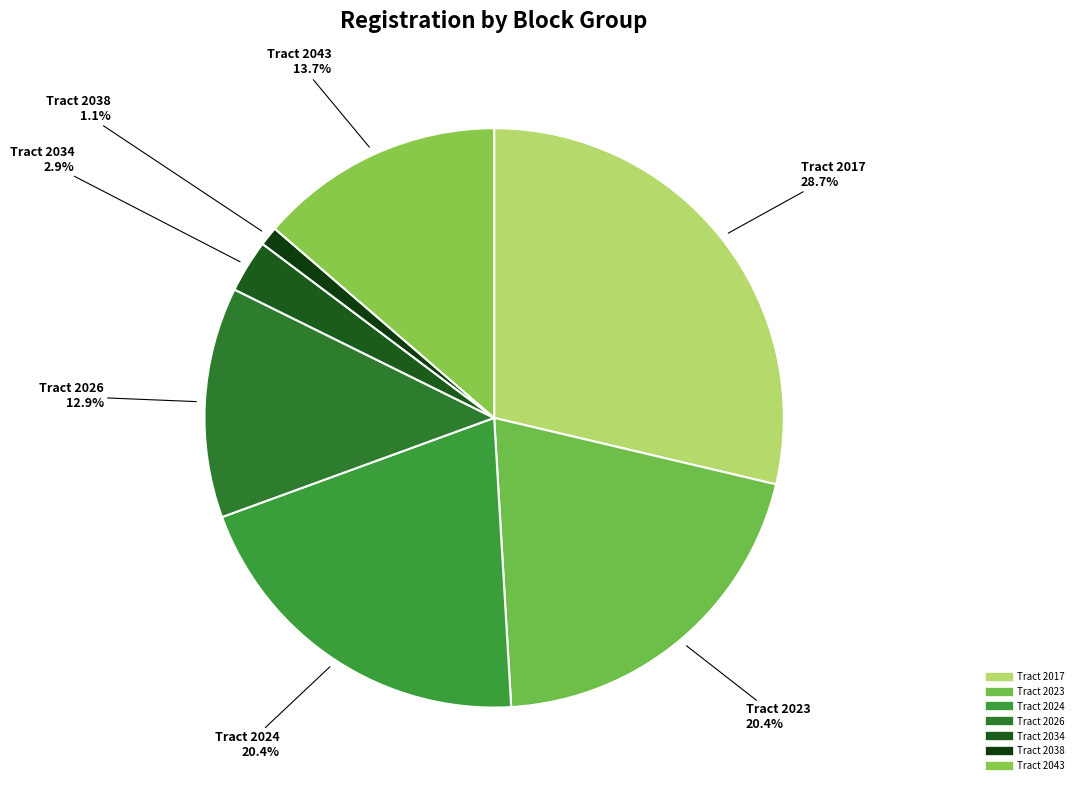

Count the number of slices in the pie.

7